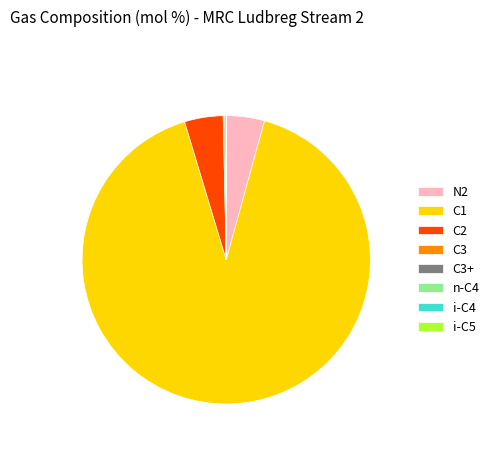

Does any single category account for the majority?

Yes